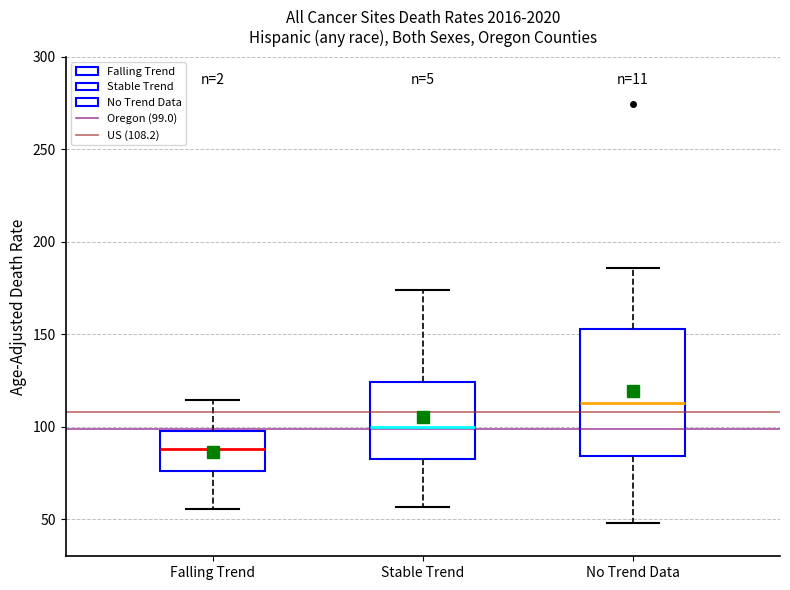

Where does the median line of the box for Falling Trend sit on the y-axis? The values are not printed on the chart, so give them approximately, as read against the axis.

90